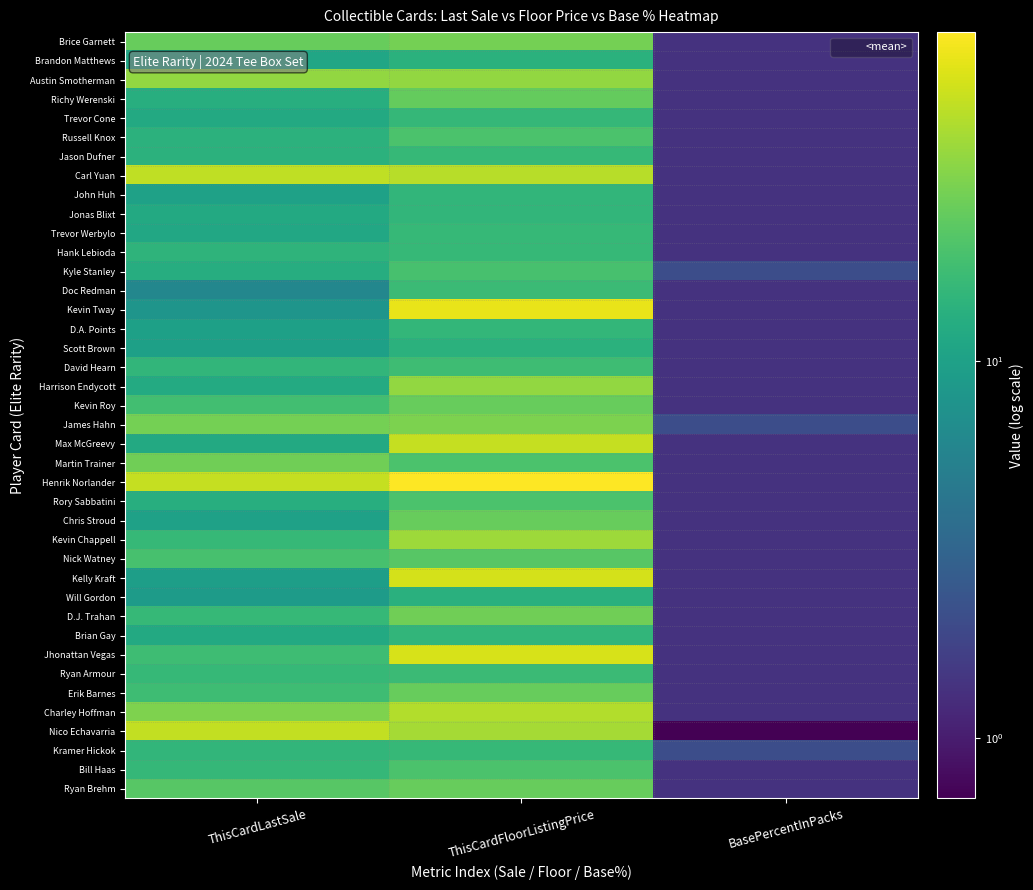

True or false: Trevor Werbylo has a value of 23.7 at ThisCardFloorListingPrice.

False